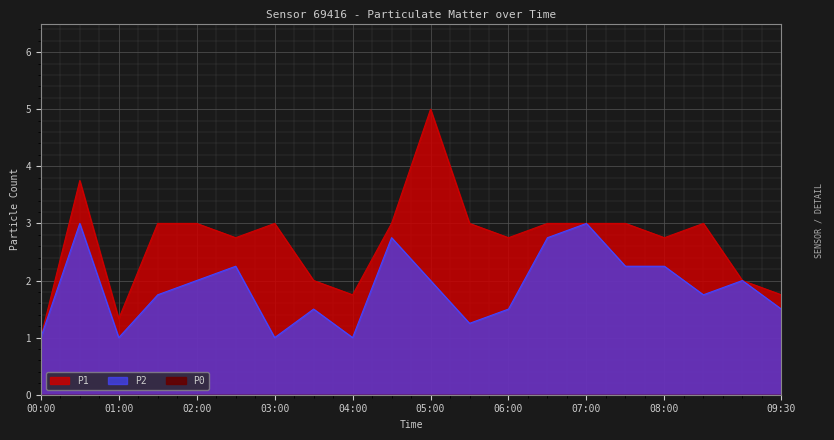

What is the difference between the highest and lowest values at 01:30?

1.2